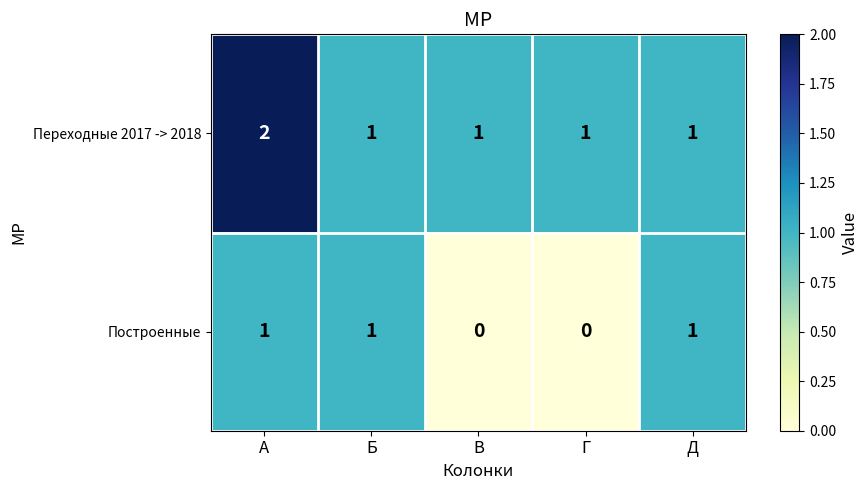

Reading right to left, what are all the values shown in this chart?

Переходные 2017 -> 2018: Д=1	Г=1	В=1	Б=1	А=2
Построенные: Д=1	Г=0	В=0	Б=1	А=1